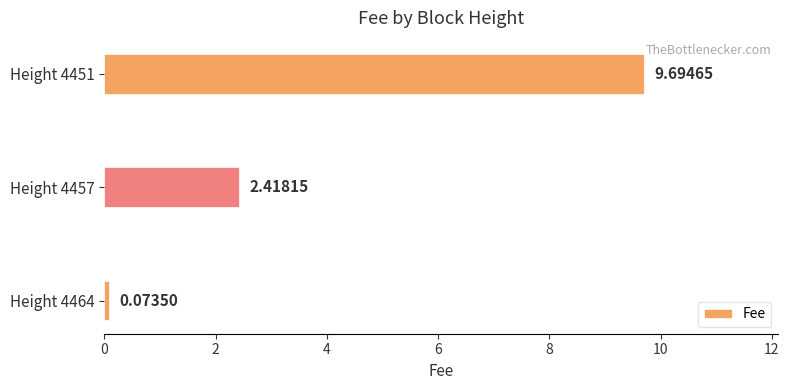

Which label corresponds to the largest value in the chart?

Height 4451